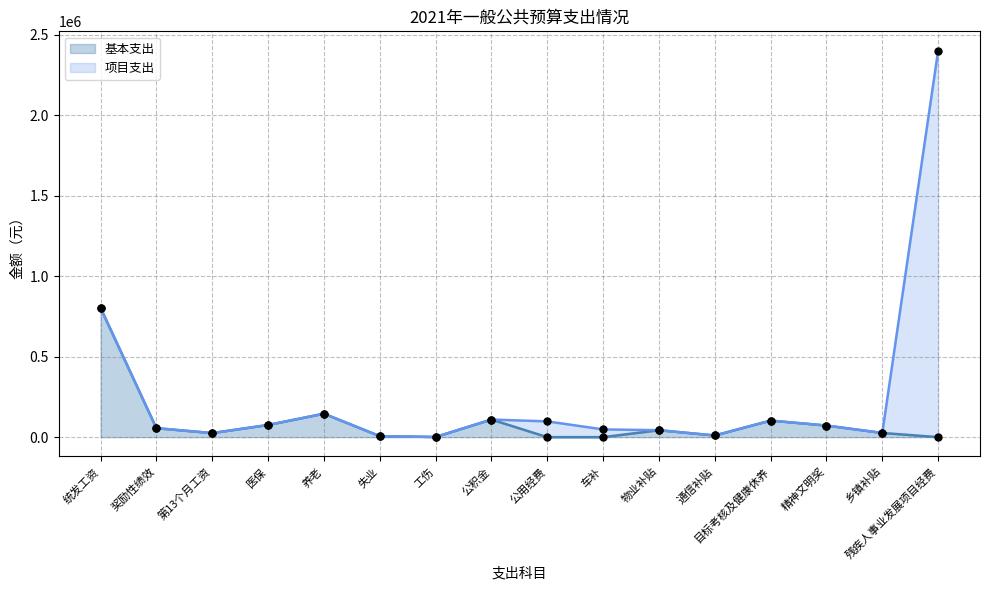

Between 车补 and 统发工资, which is larger?

统发工资